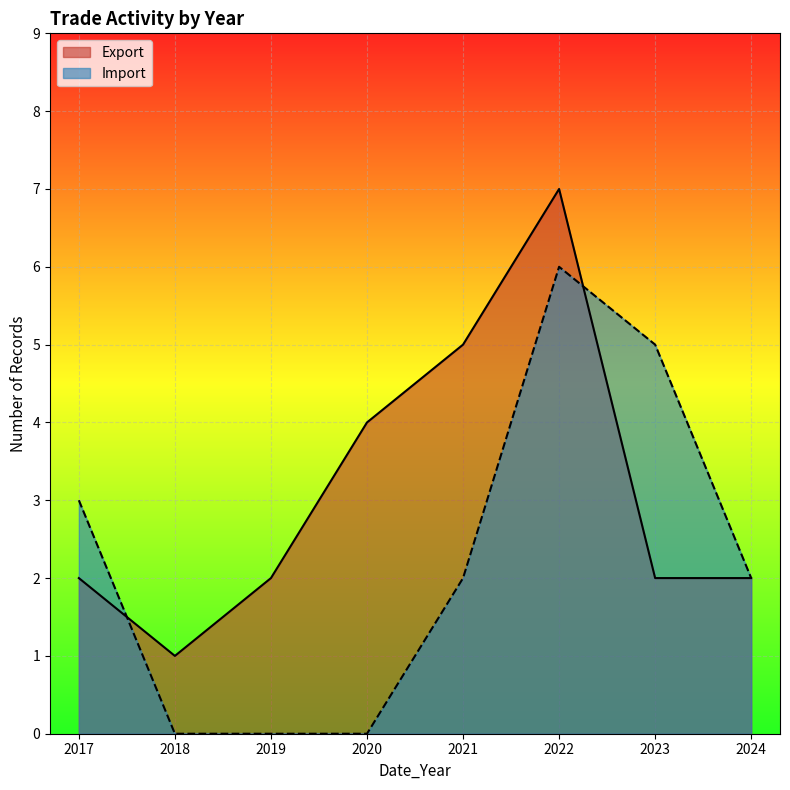

List the series in order of their overall mean, lowest first.

Import, Export